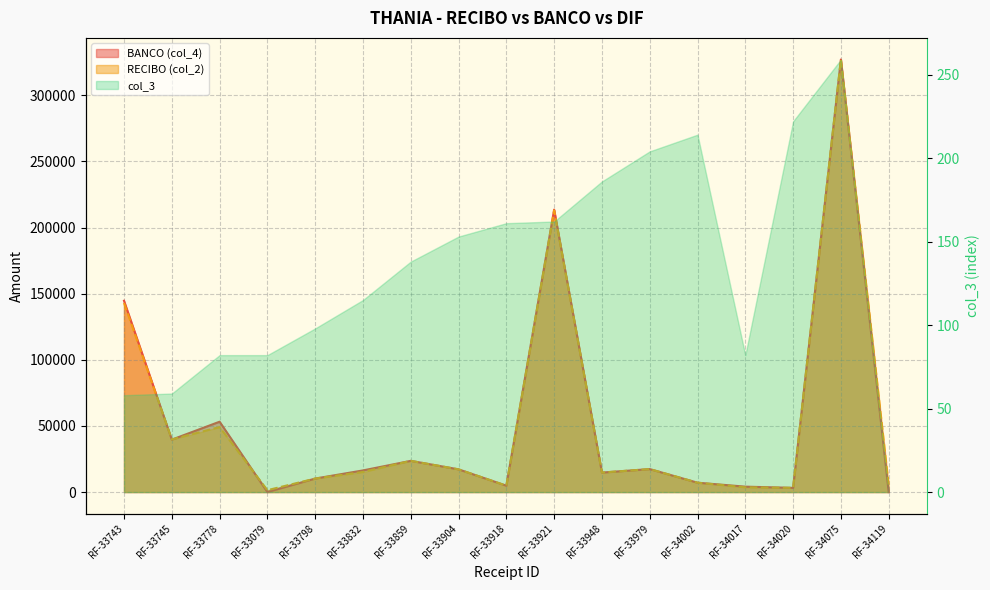

The value of BANCO (col_4) at RF-34017 is 4088.8. True or false?

True